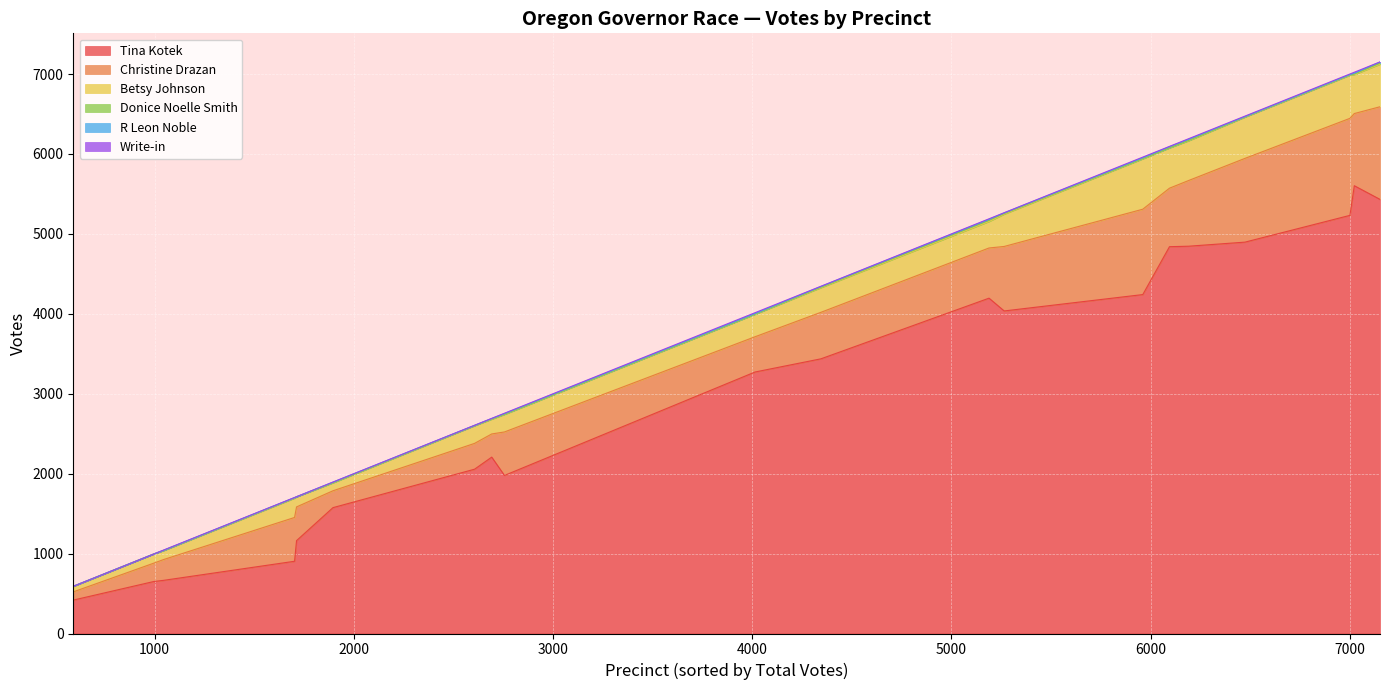

True or false: Christine Drazan and Tina Kotek cross at least once.

False